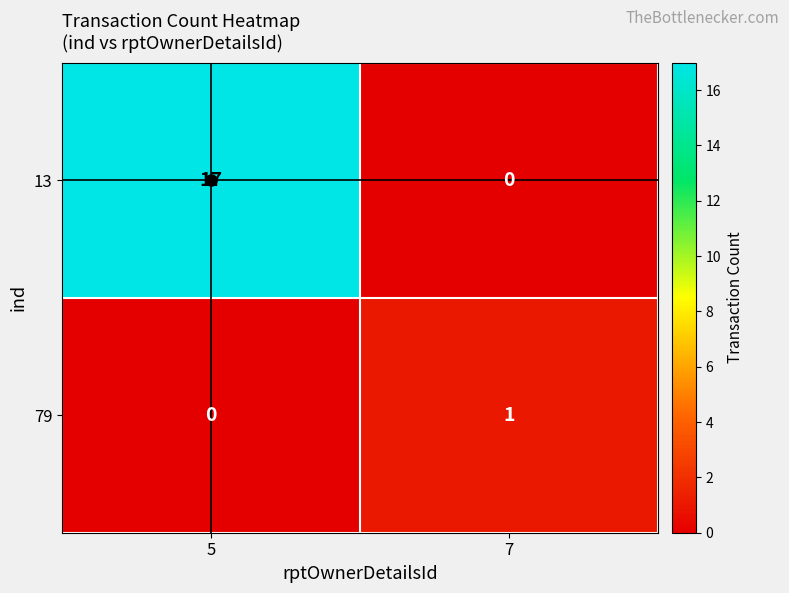

What is the maximum value shown in the chart?

17